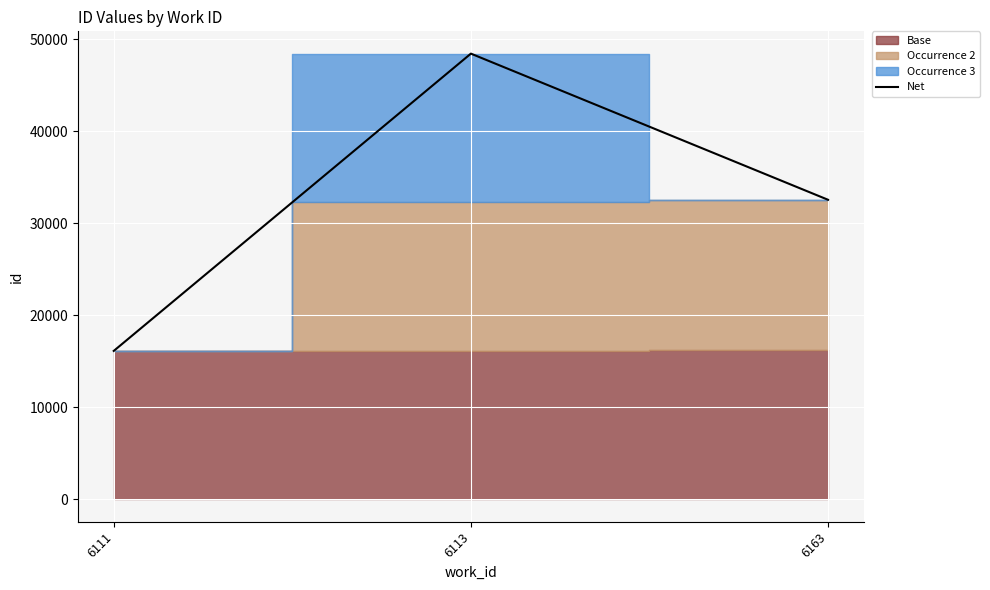

What is the difference between the values at 6113 and 6111?

32312